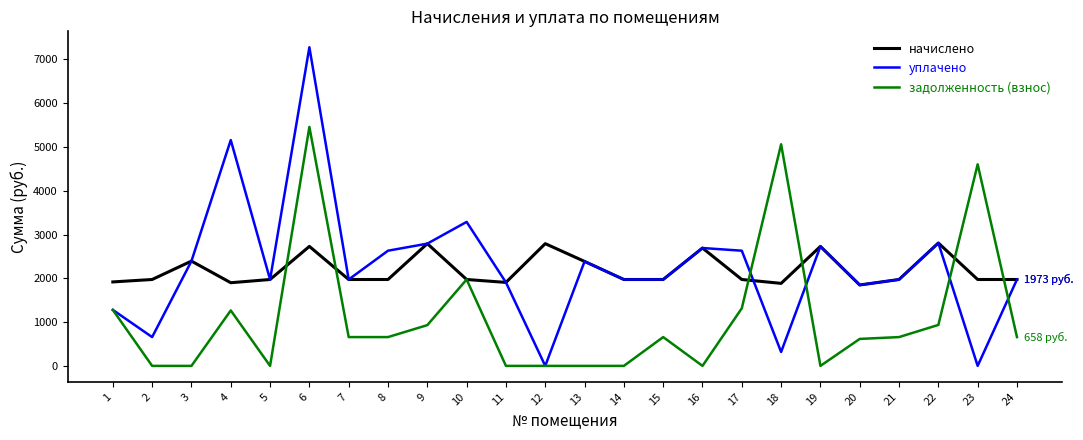

At 2, list the series in order from smallest to largest.

задолженность (взнос), уплачено, начислено